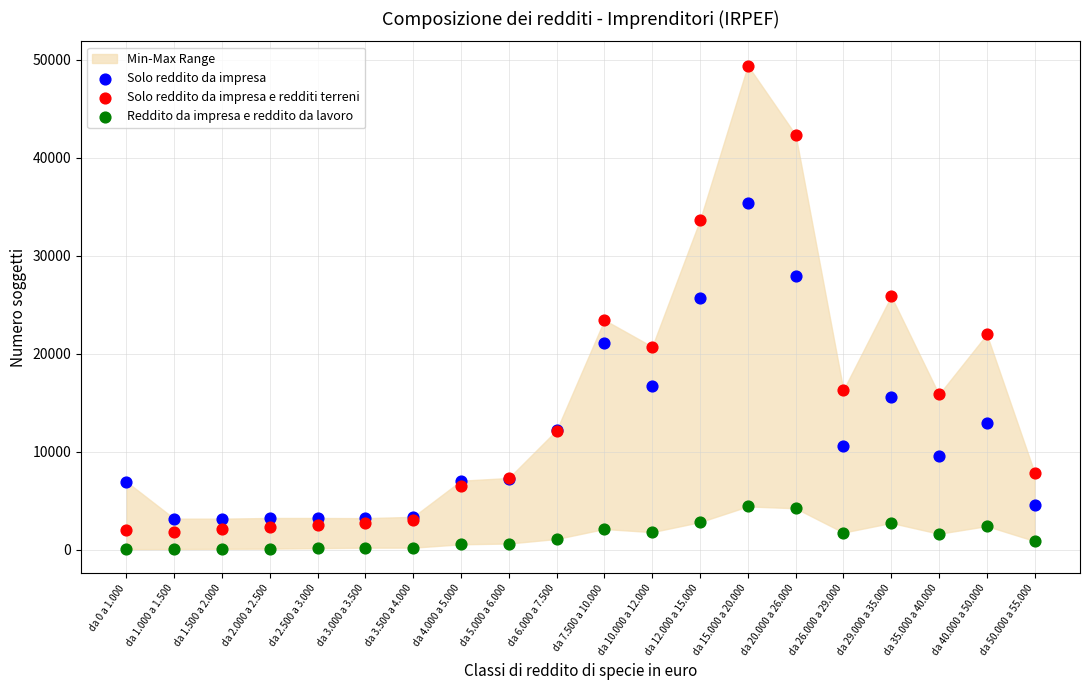

Which series reaches the maximum Y coordinate?

Solo reddito da impresa e redditi terreni